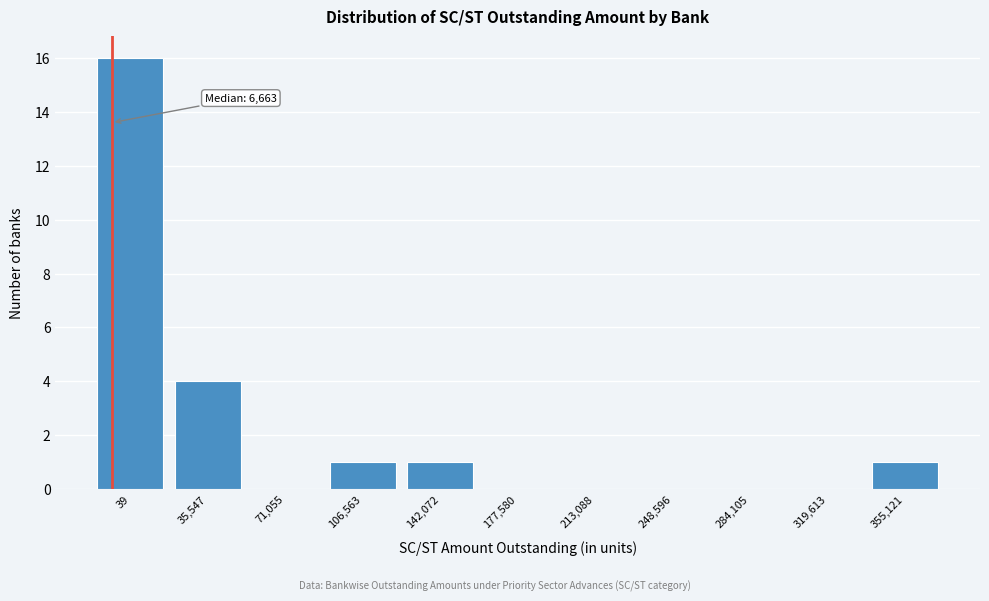

Reading left to right, list all the values displayed in this chart.

39=16	35,547=4	71,055=0	106,563=1	142,072=1	177,580=0	213,088=0	248,596=0	284,105=0	319,613=0	355,121=1